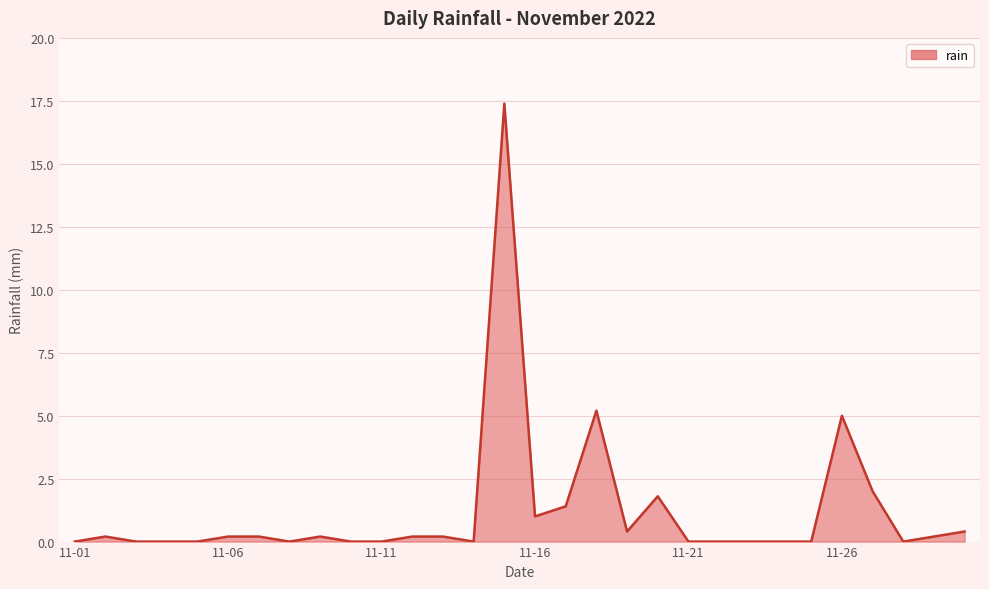

What is the difference between the maximum and minimum values?

17.4